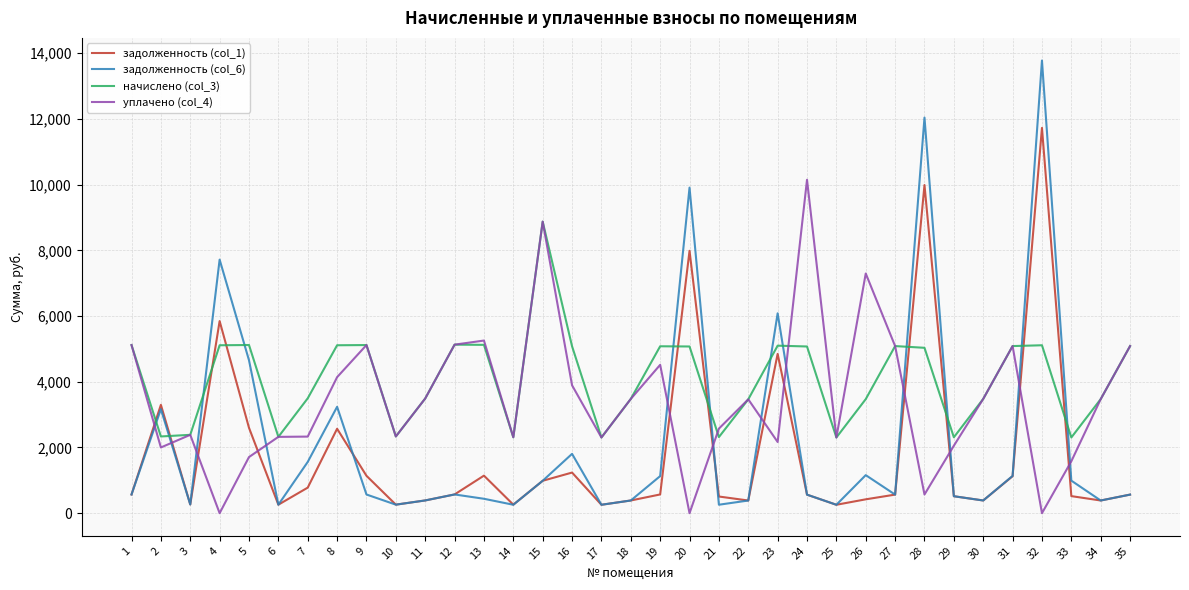

Between 27 and 32, which series saw the biggest shift?

задолженность (col_6)